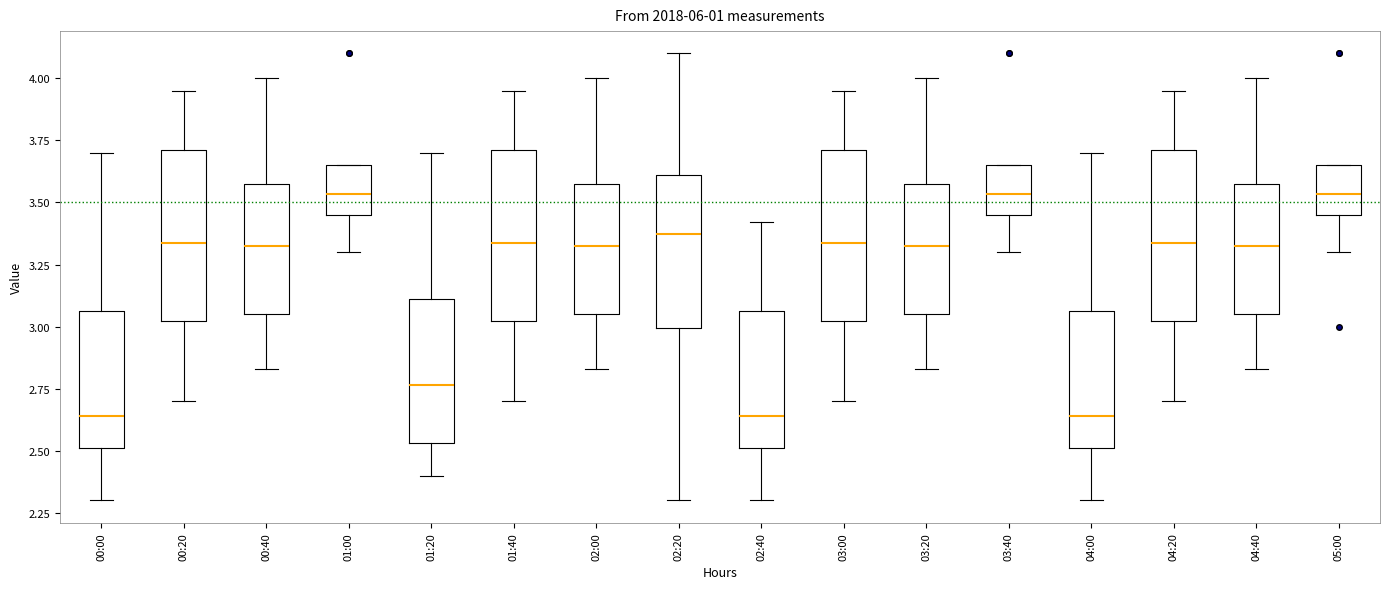

Where is the lower edge of the box for 04:00 on the y-axis? The values are not printed on the chart, so give them approximately, as read against the axis.

2.50